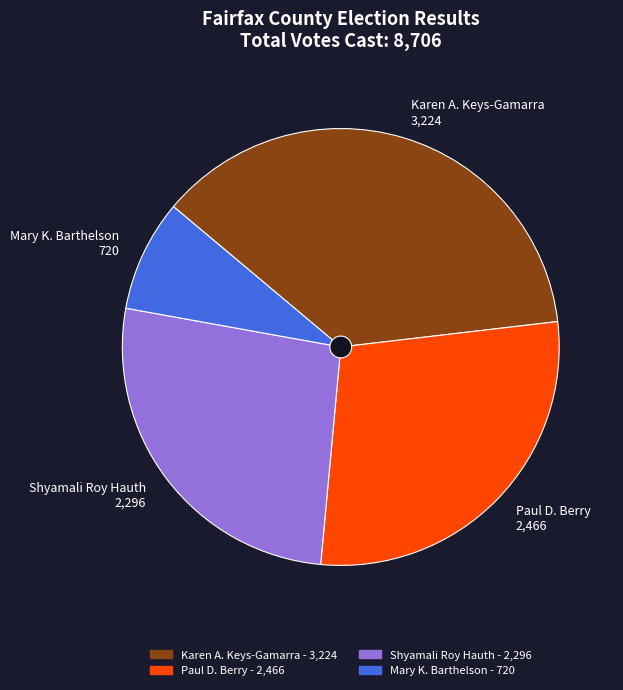

What is the change in value from Karen A. Keys-Gamarra to Shyamali Roy Hauth?

-928